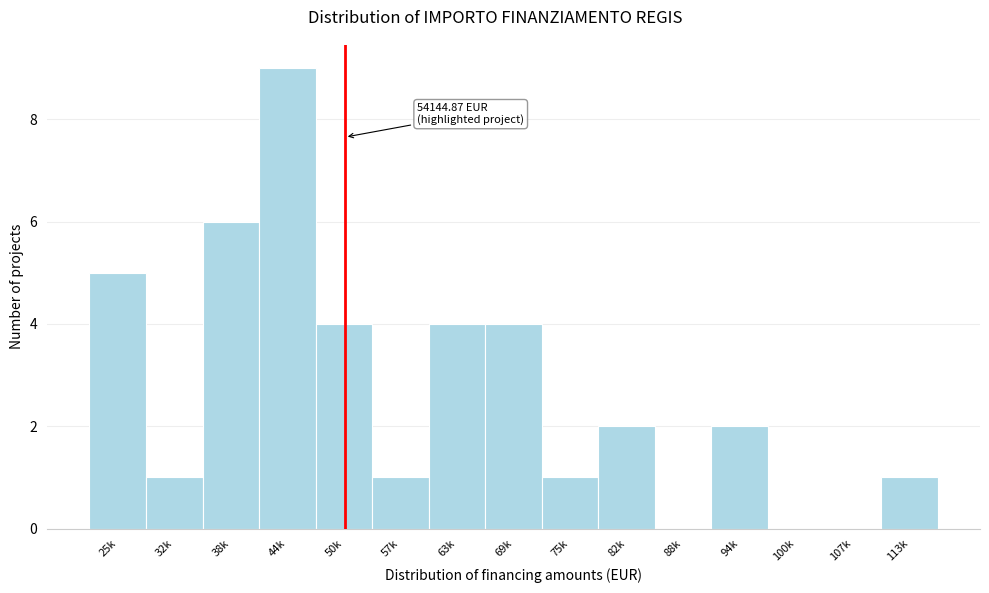

Reading left to right, transcribe all the data shown in this chart.

25k=5	32k=1	38k=6	44k=9	50k=4	57k=1	63k=4	69k=4	75k=1	82k=2	88k=0	94k=2	100k=0	107k=0	113k=1